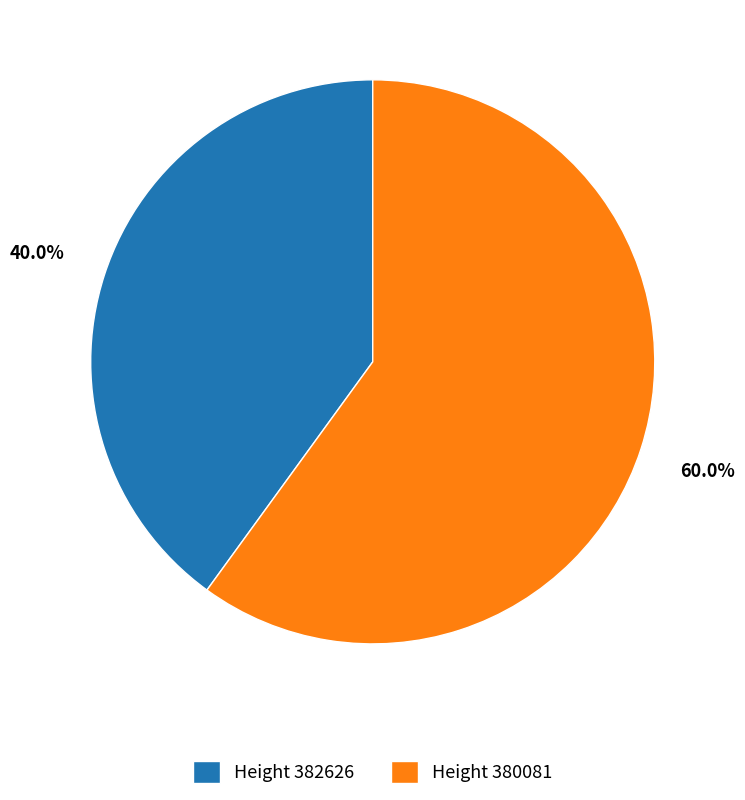

Which category accounts for the majority?

Height 380081